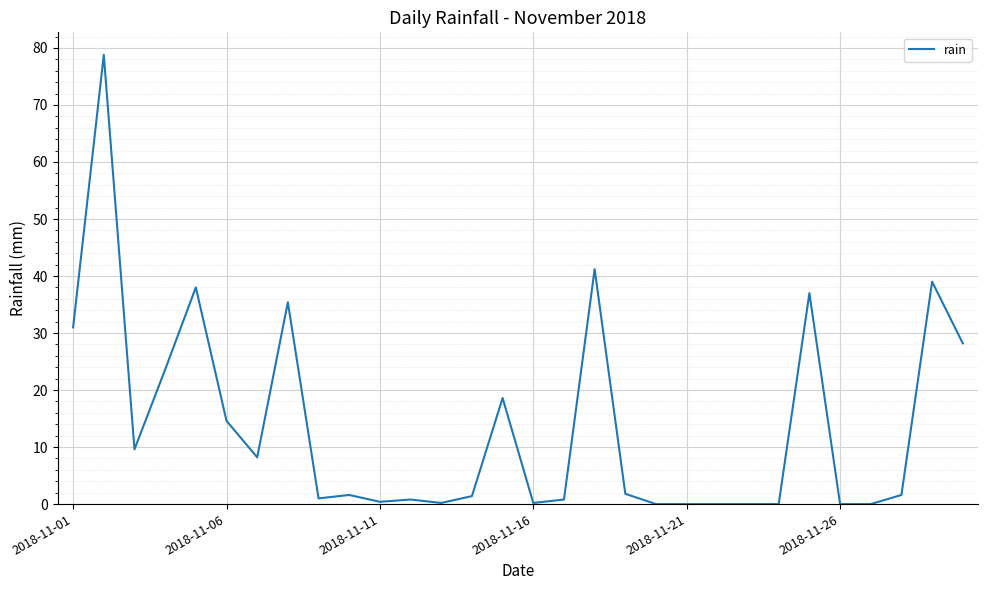

What is the maximum value shown in the chart?

78.8